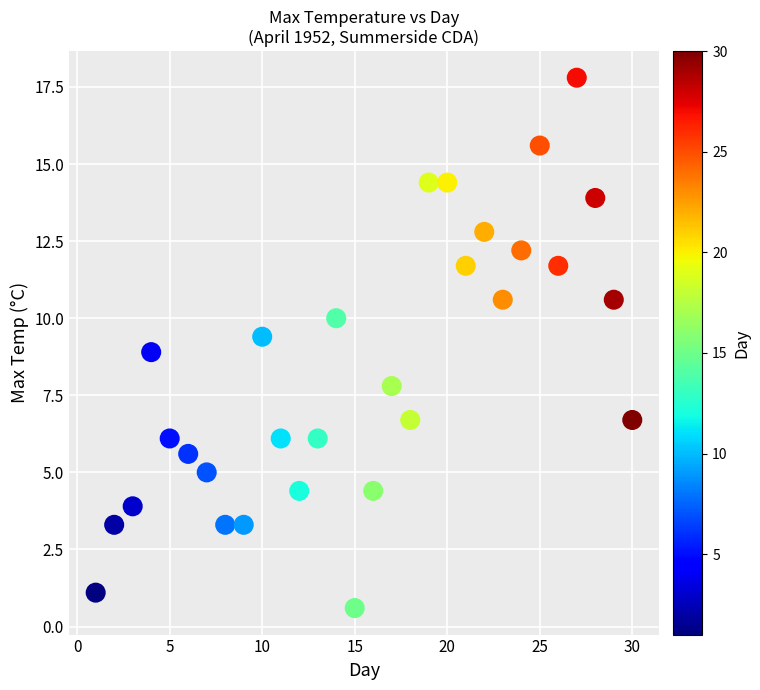

What is the range of Y values (max minus min)?

17.2